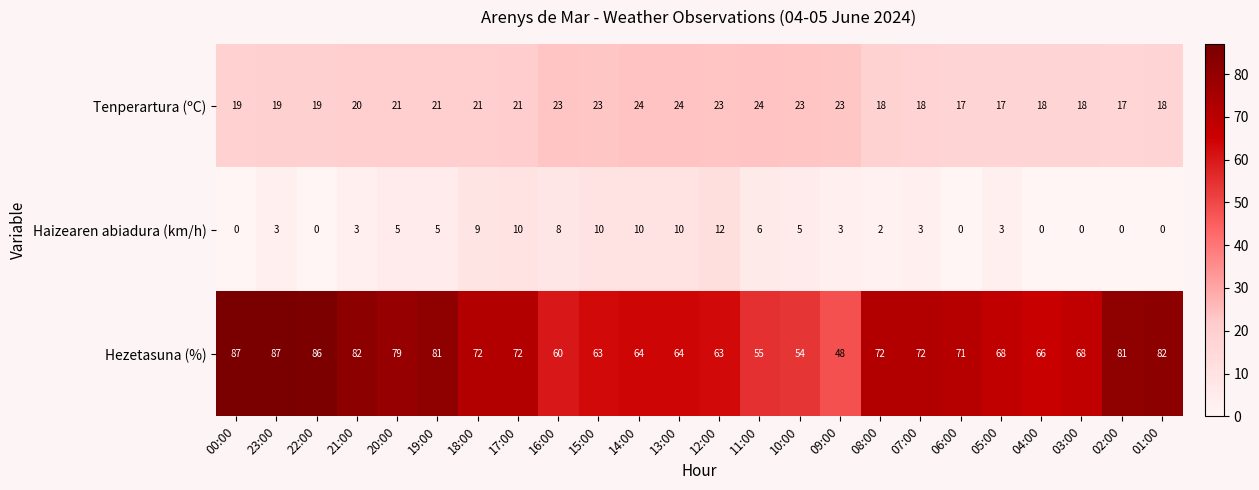

What is the difference between the Haizearen abiadura (km/h) values at 11:00 and 03:00?

6